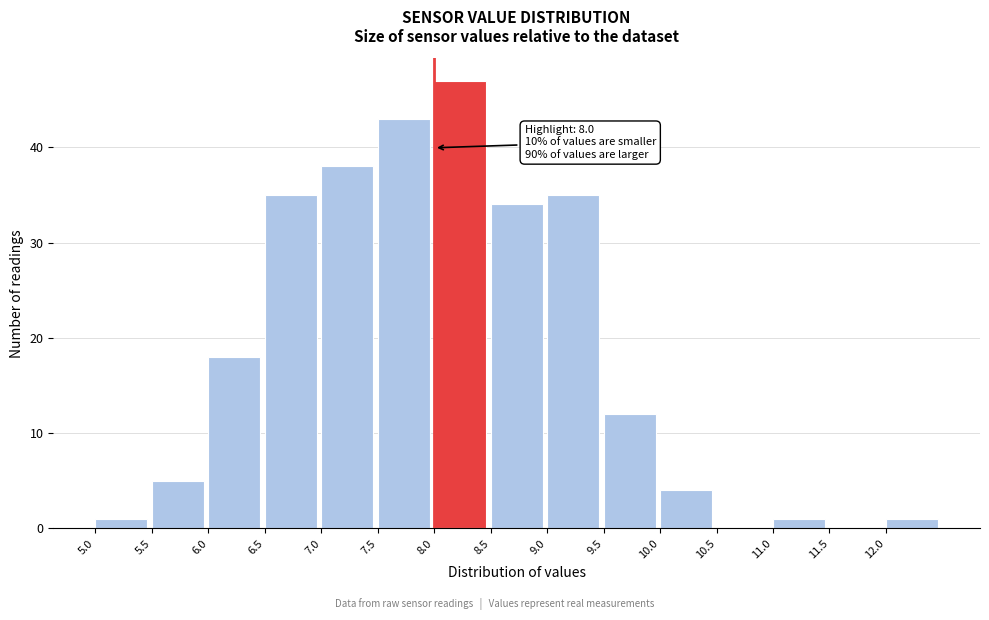

Over which range of the x-axis is the bar tallest?

8.0 to 8.5